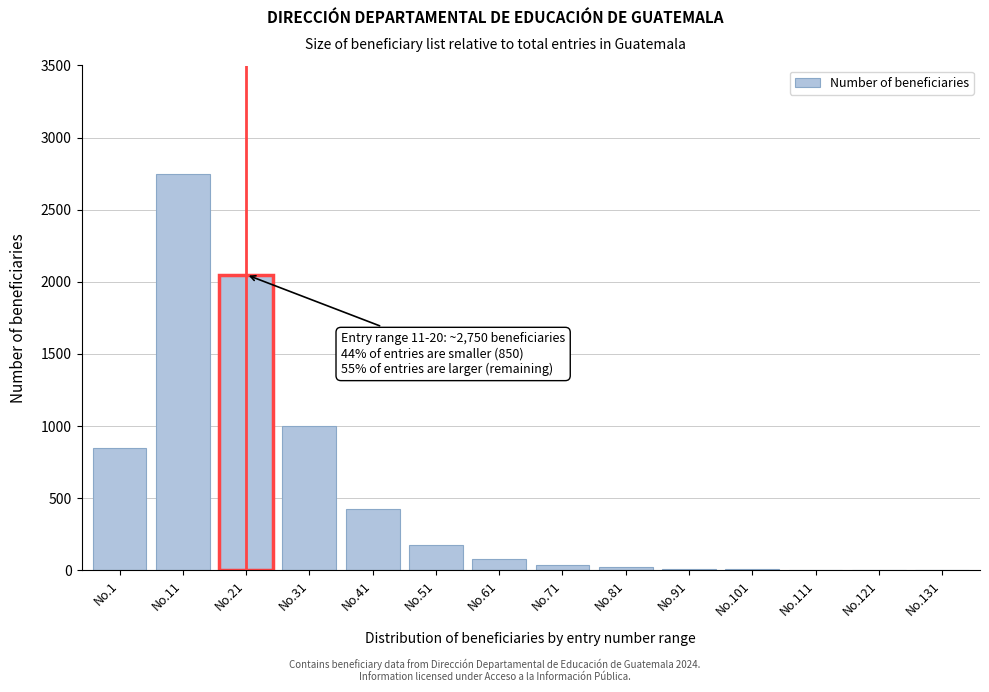

Which has a higher value, No.1 or No.21?

No.21